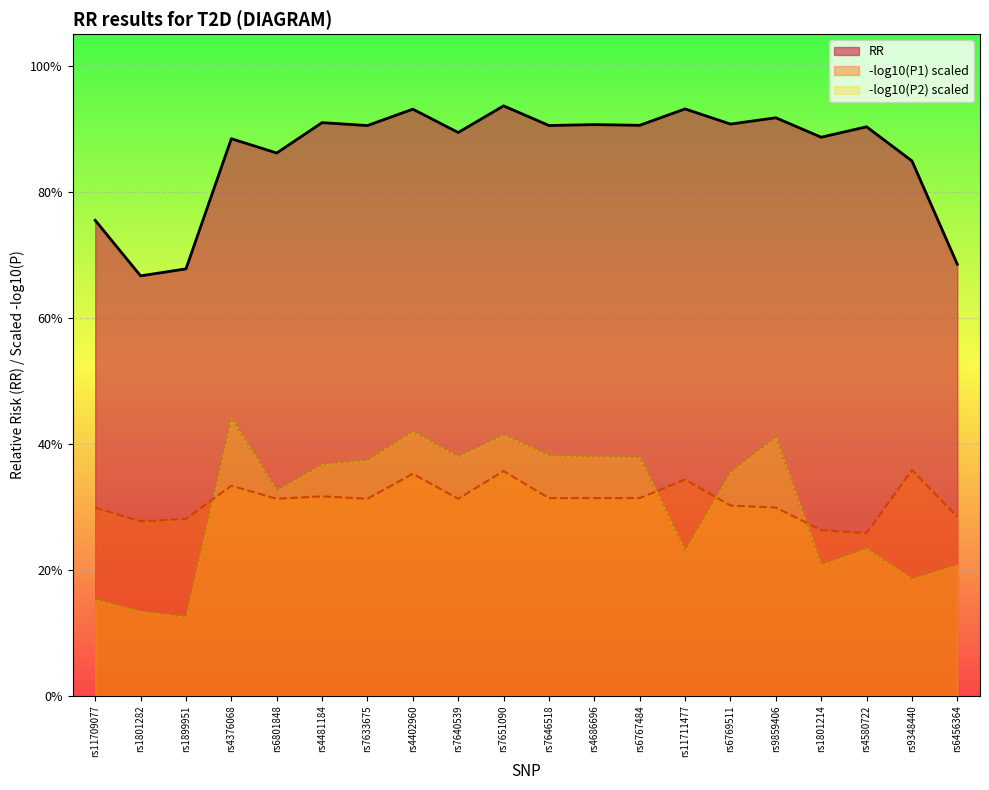

At which category does the data reach its first local peak?

rs4376068